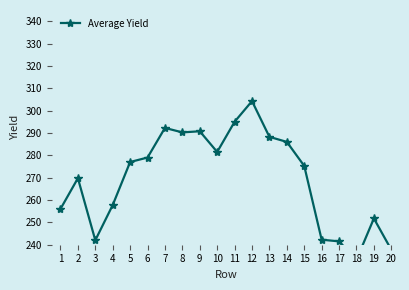

How many points are higher than both their immediate neighbors (excluding endpoints)?

5